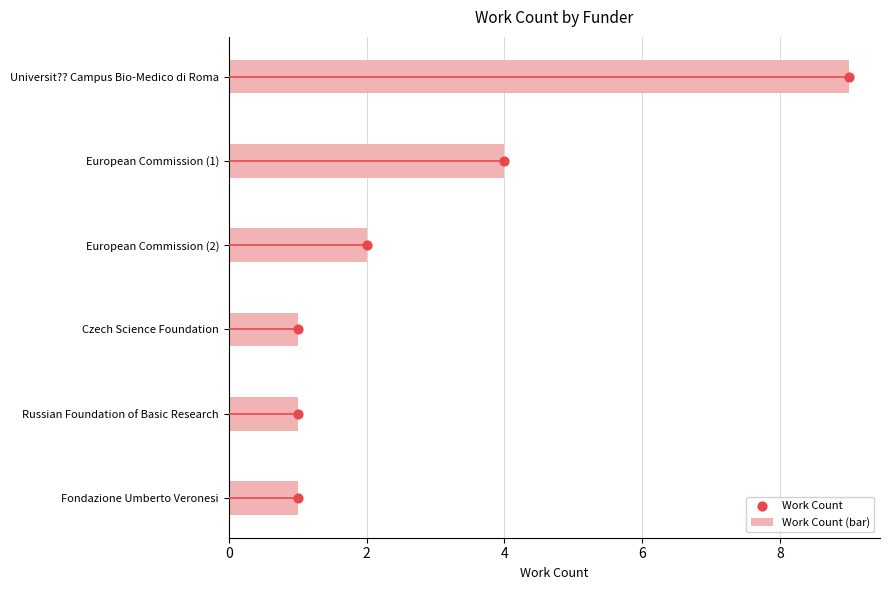

Which series has the largest total across all categories?

Work Count (bar)